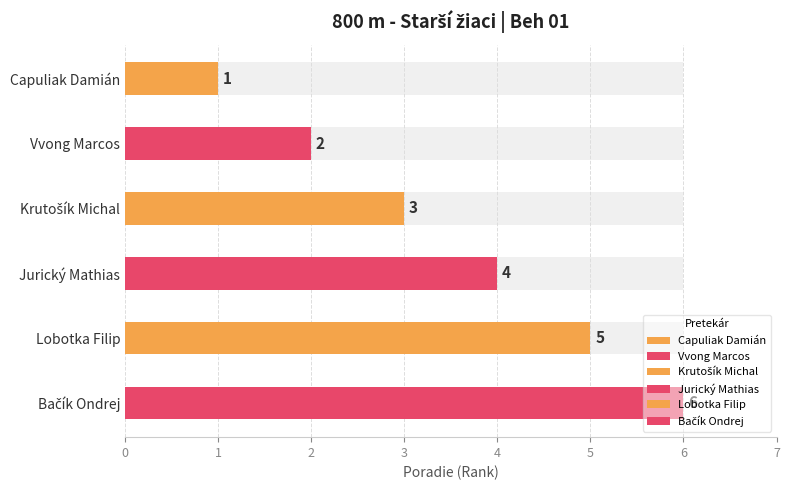

Reading left to right, what are all the values shown in this chart?

Capuliak Damián=1	Vvong Marcos=2	Krutošík Michal=3	Jurický Mathias=4	Lobotka Filip=5	Bačík Ondrej=6